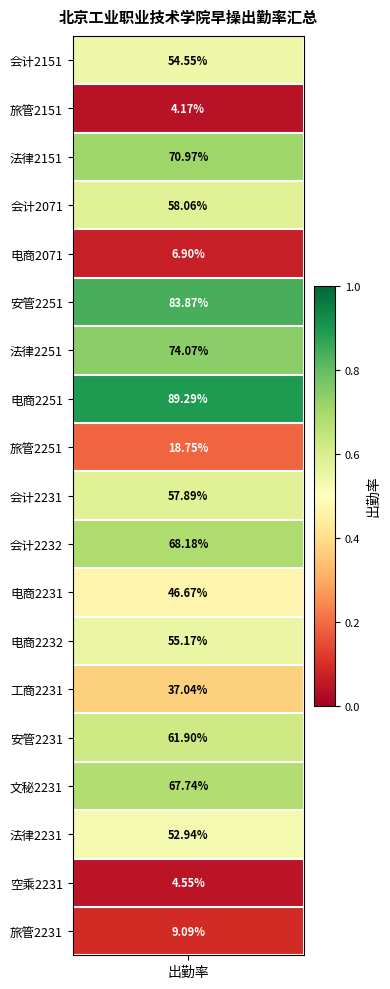

Rank the categories by value from lowest to highest.

旅管2151, 空乘2231, 电商2071, 旅管2231, 旅管2251, 工商2231, 电商2231, 法律2231, 会计2151, 电商2232, 会计2231, 会计2071, 安管2231, 文秘2231, 会计2232, 法律2151, 法律2251, 安管2251, 电商2251